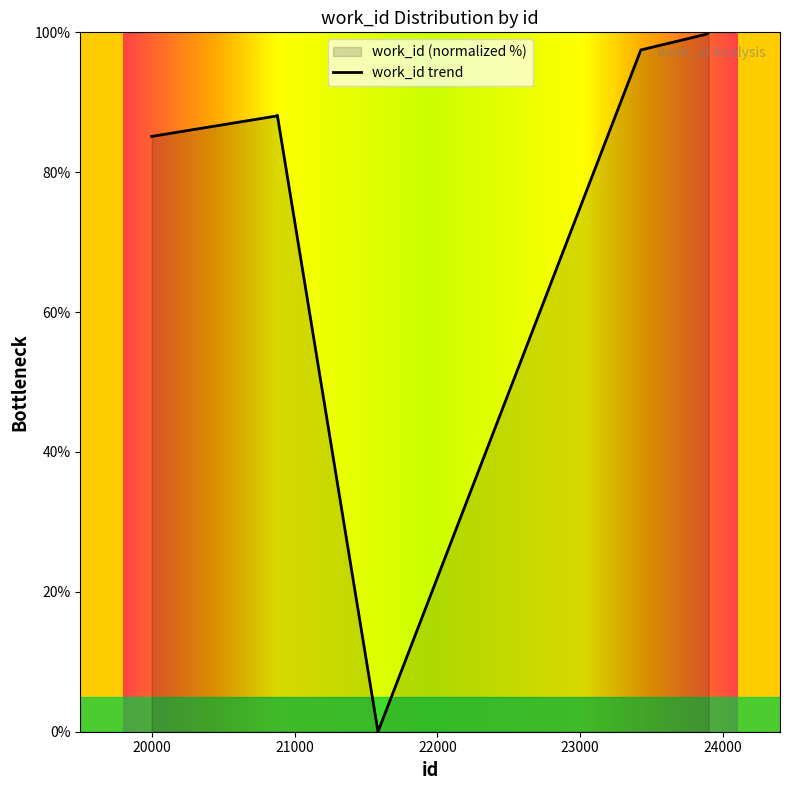

At which label does the data first exceed 88?

20871